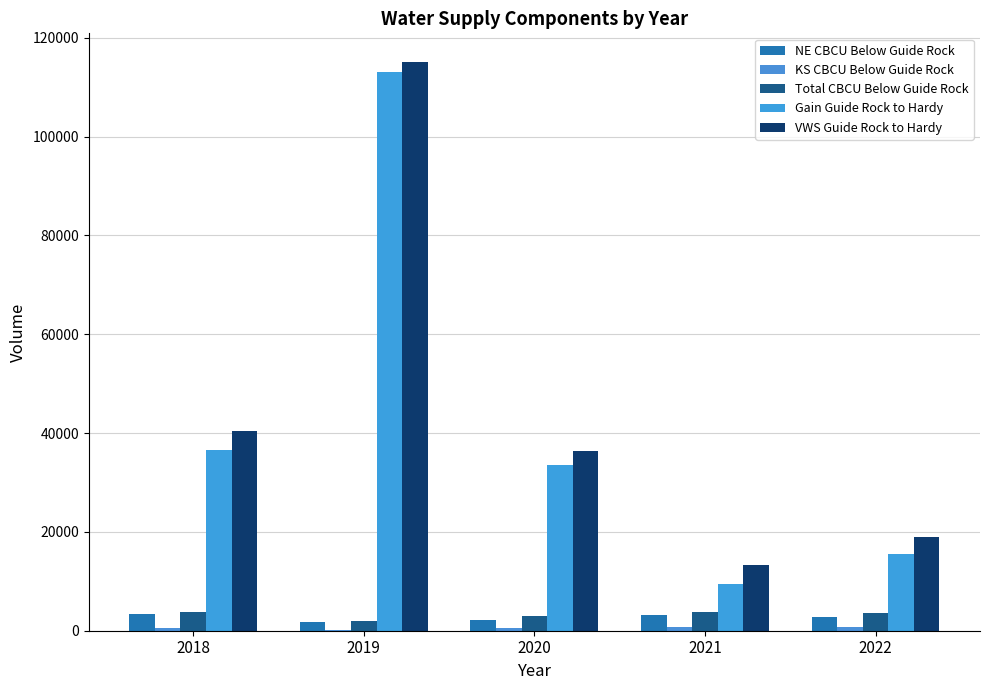

Does the chart contain stacked bars?

No